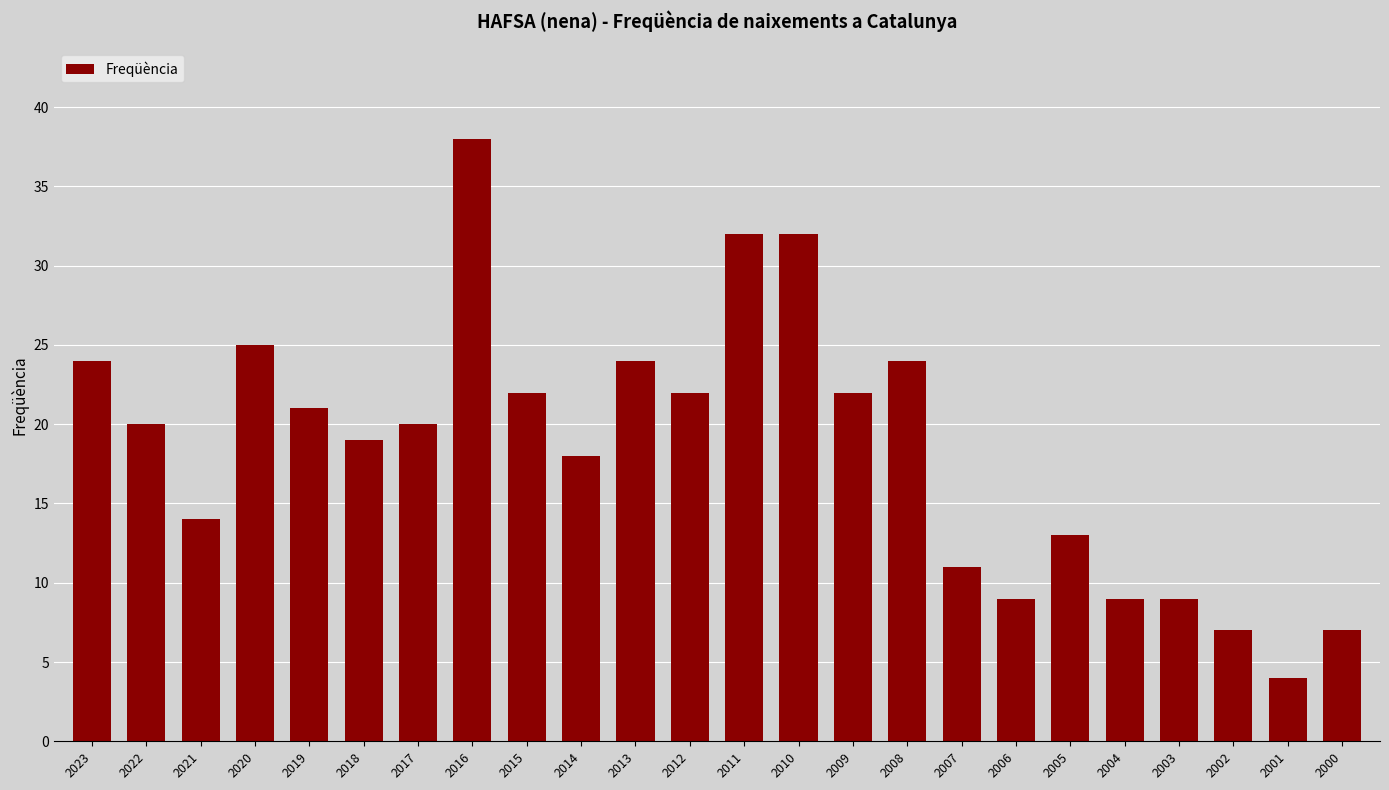

What is the value of the 3rd bar from the left?

14